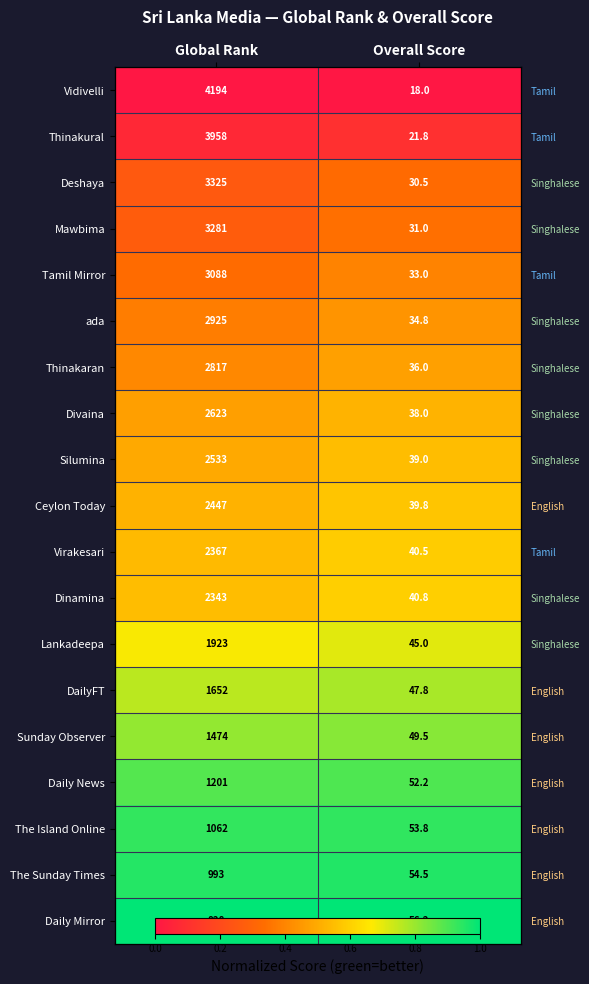

At which label does Vidivelli reach its peak?

Global Rank